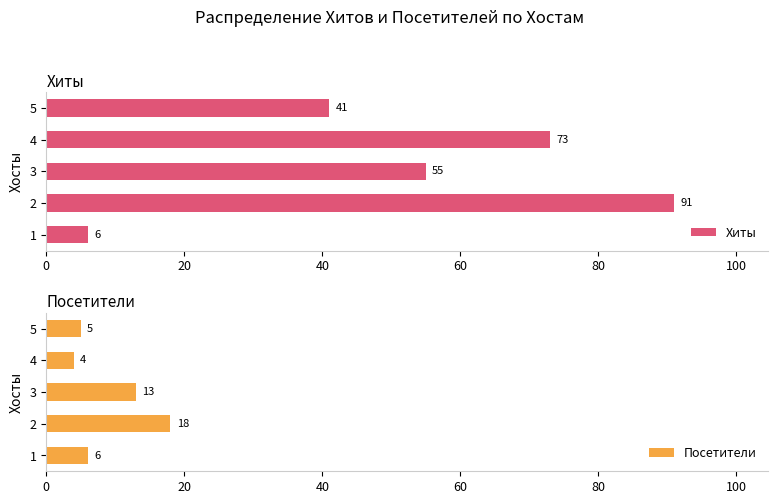

What is the sum of the Посетители values at 2 and 1?

24